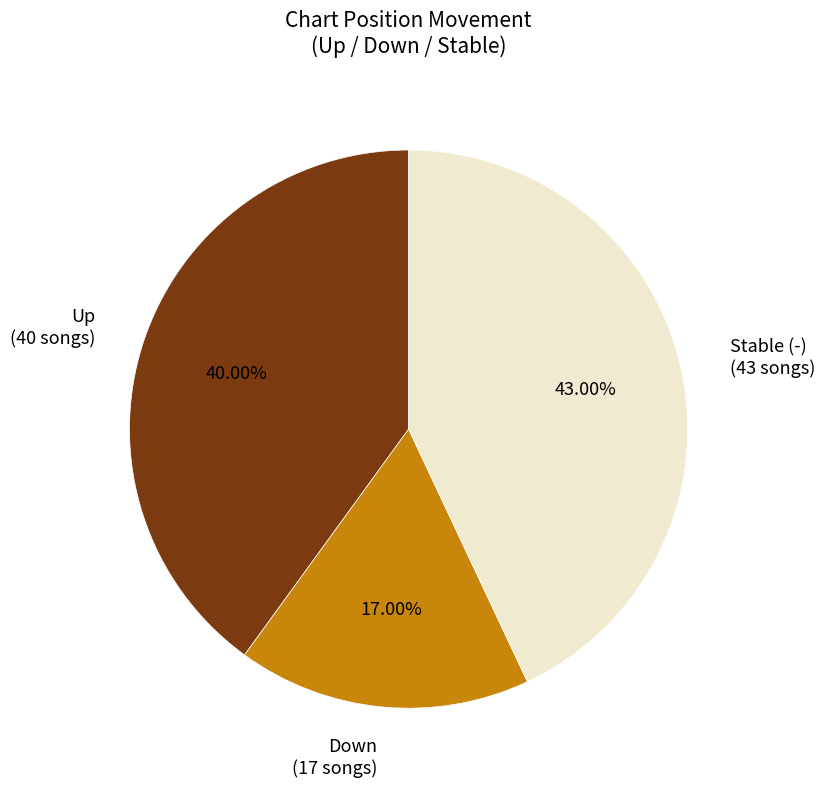

Rank the categories by value from highest to lowest.

Stable (-) (43 songs), Up (40 songs), Down (17 songs)